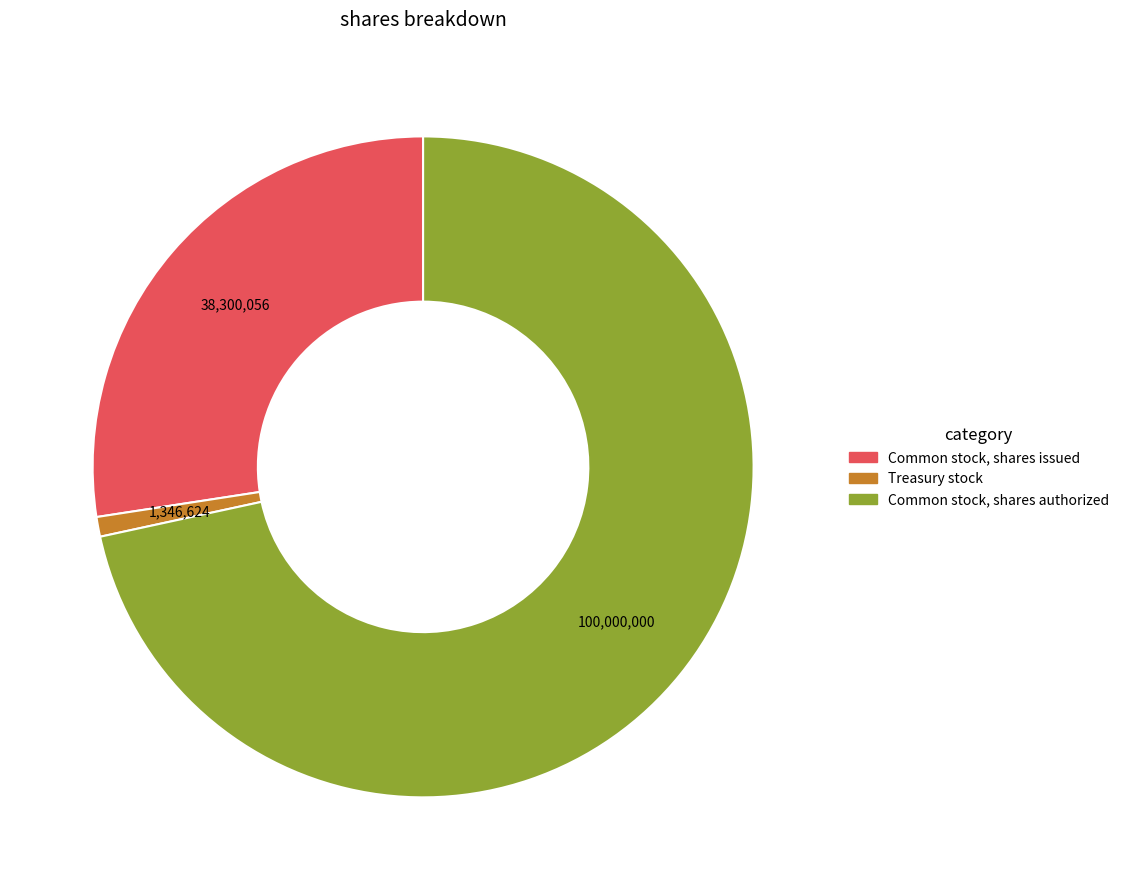

What is the smallest slice in the pie chart?

Treasury stock